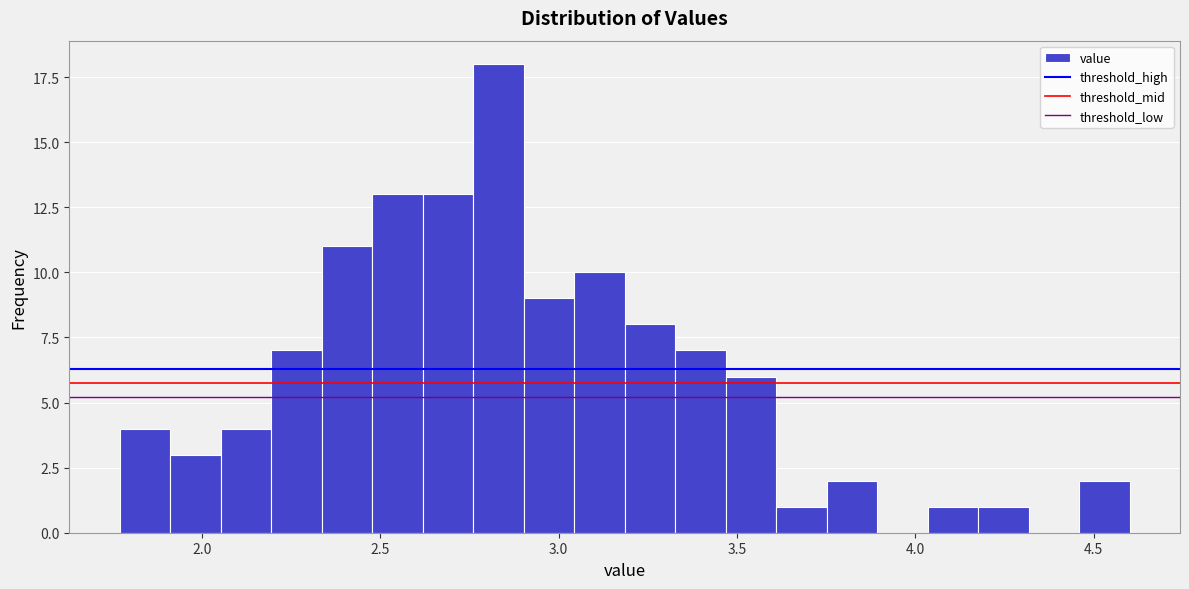

Around what value on the x-axis is the tallest bar? Give the approximate position of its centre, as read against the axis.

2.85